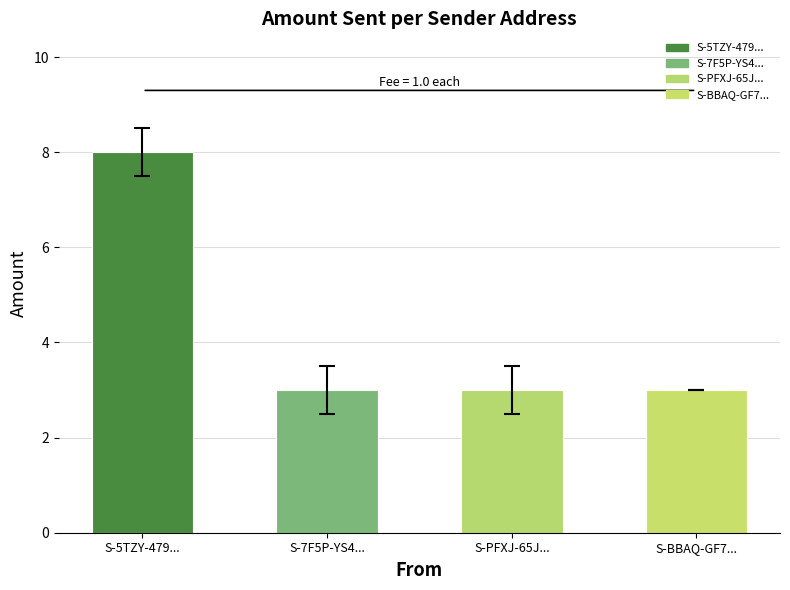

How many series are shown in this chart?

1